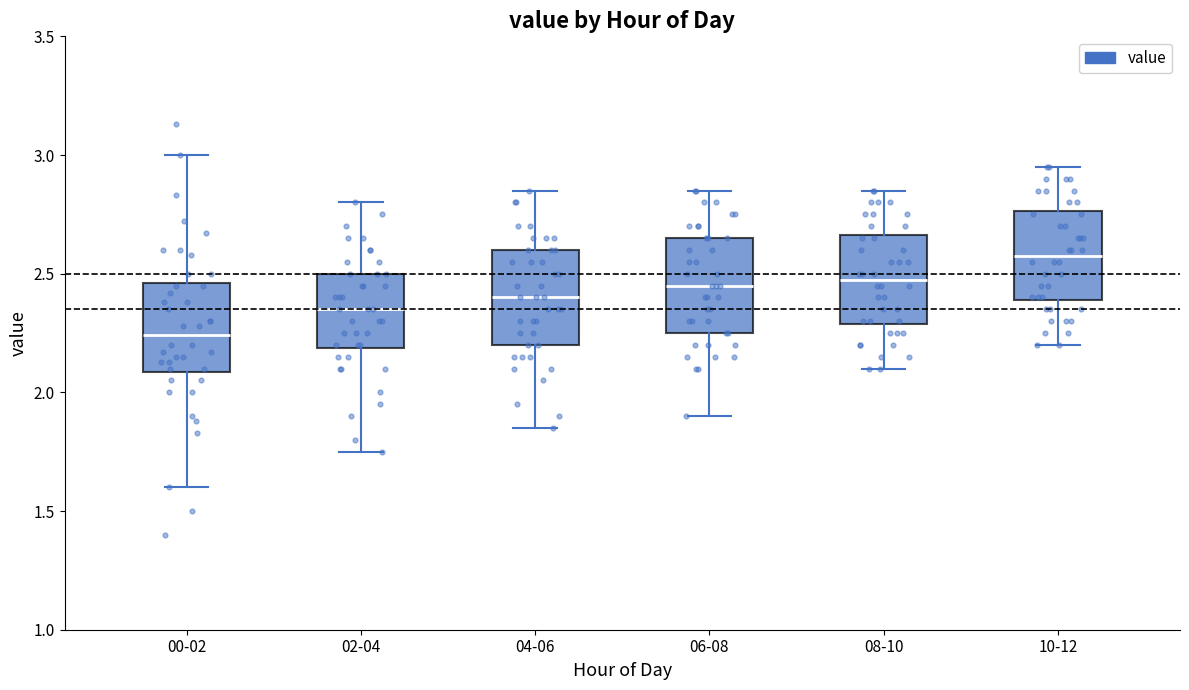

Which box's median line is the highest?

10-12